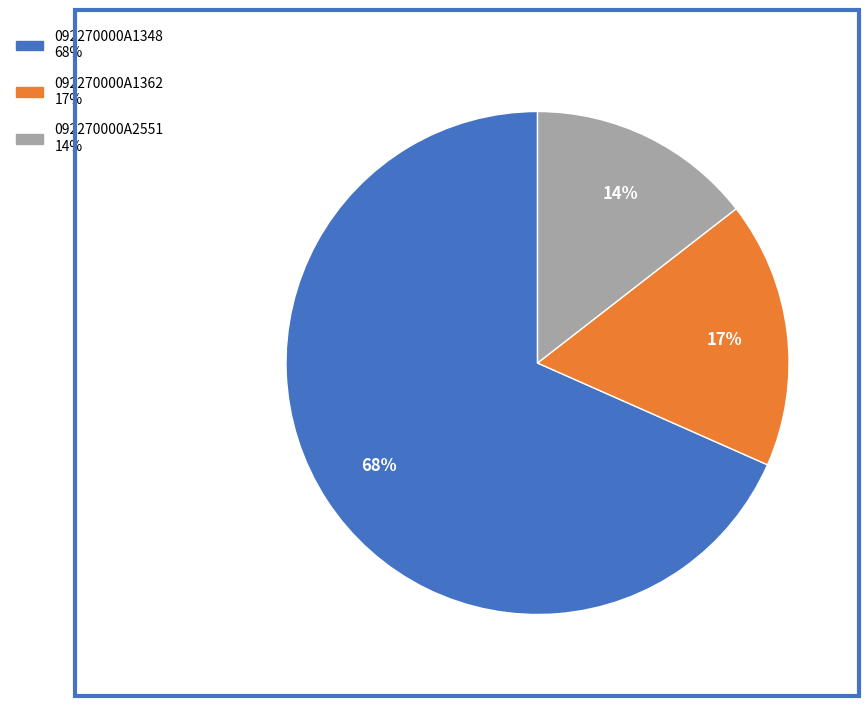

Is it true that 092270000A1348 is 68% of the pie?

True